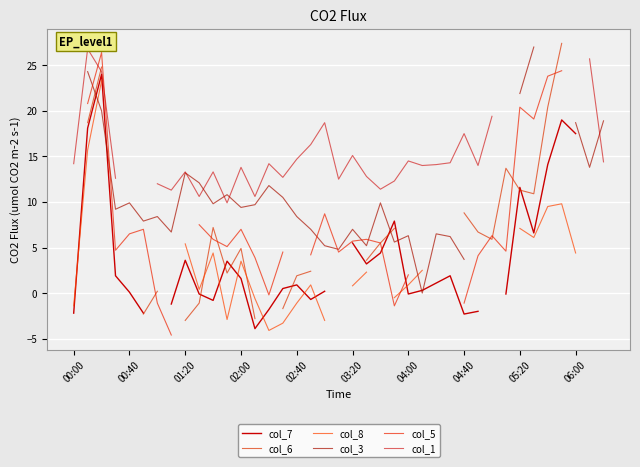

At which category does col_3 reach its first local valley?

02:00